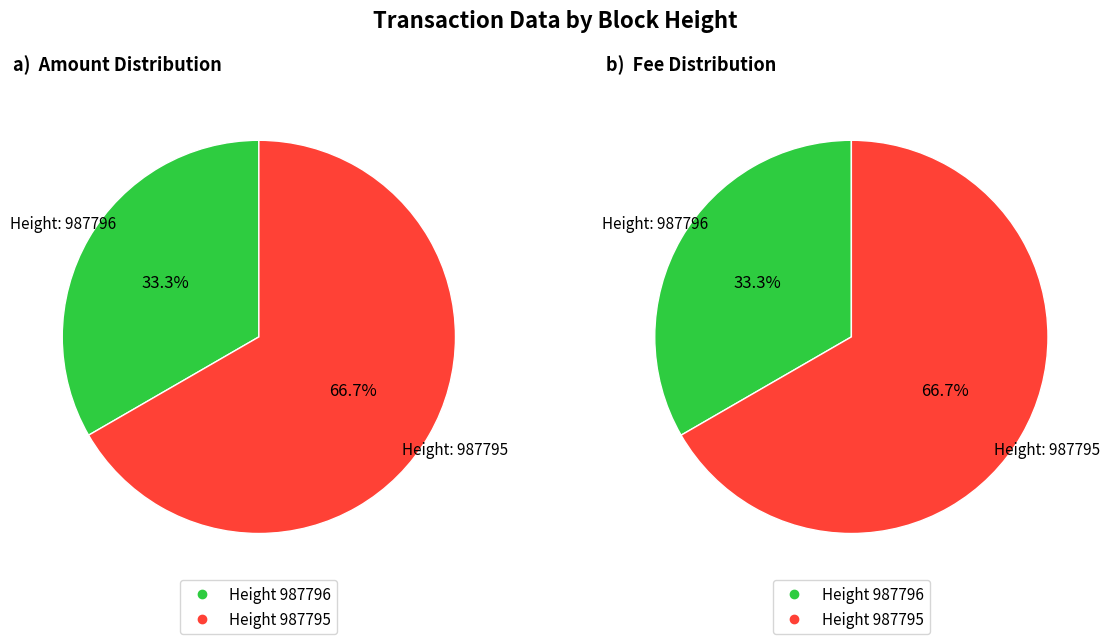

Rank the series by their maximum value, from lowest to highest.

Amount, Fee